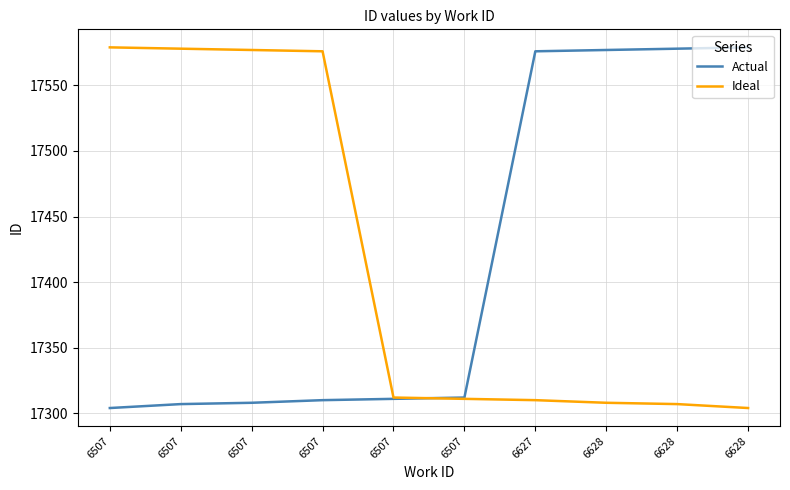

The value of Actual at 6507 is 17307. True or false?

True